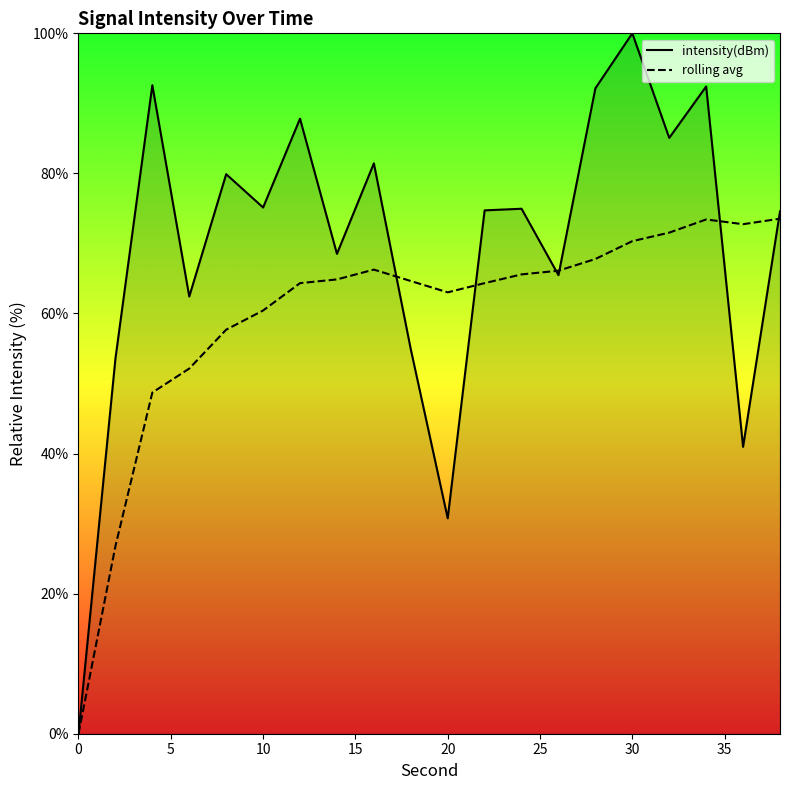

How many lines are shown in the chart?

2